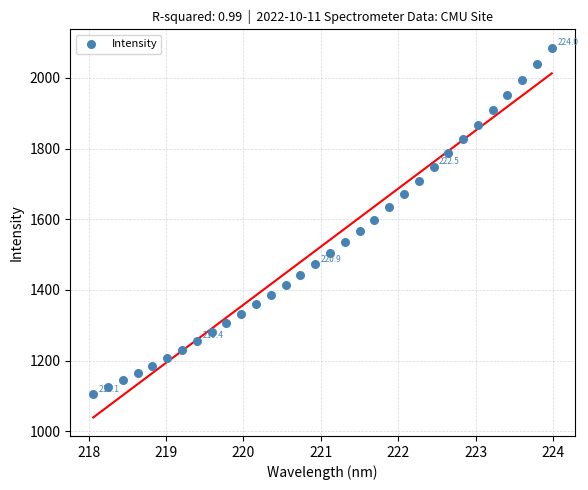

What is the range of X values (max minus min)?

5.9